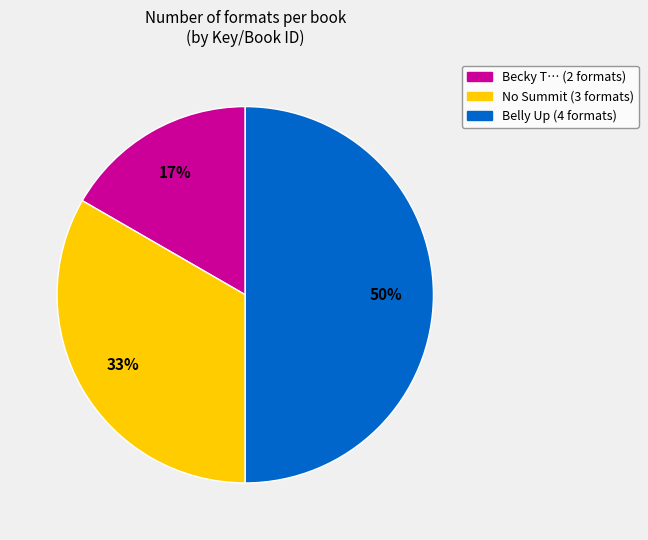

To the nearest percent, what is the average slice percentage?

33%